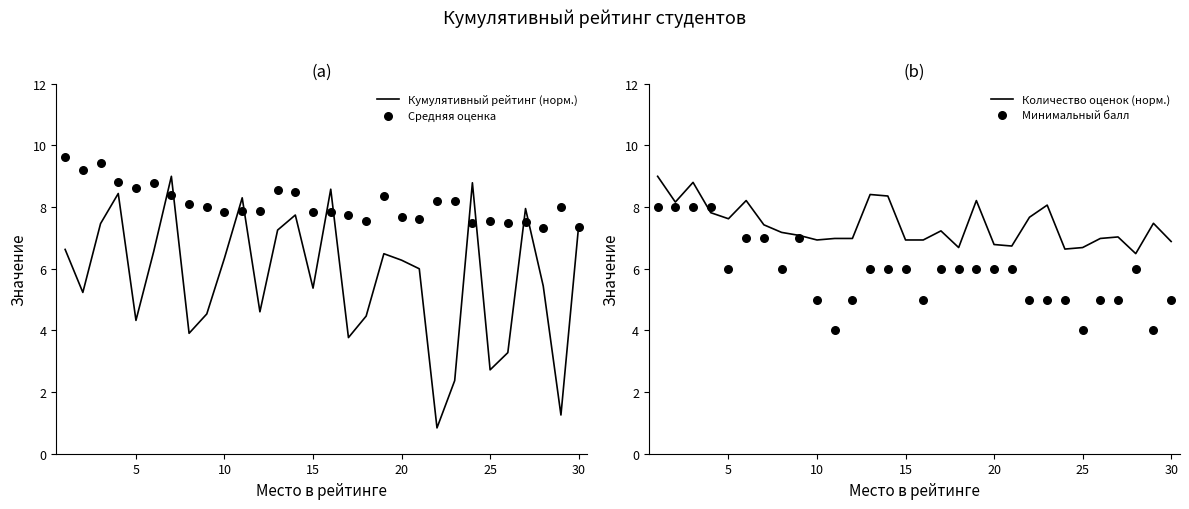

Which series has the largest total across all categories?

Средняя оценка